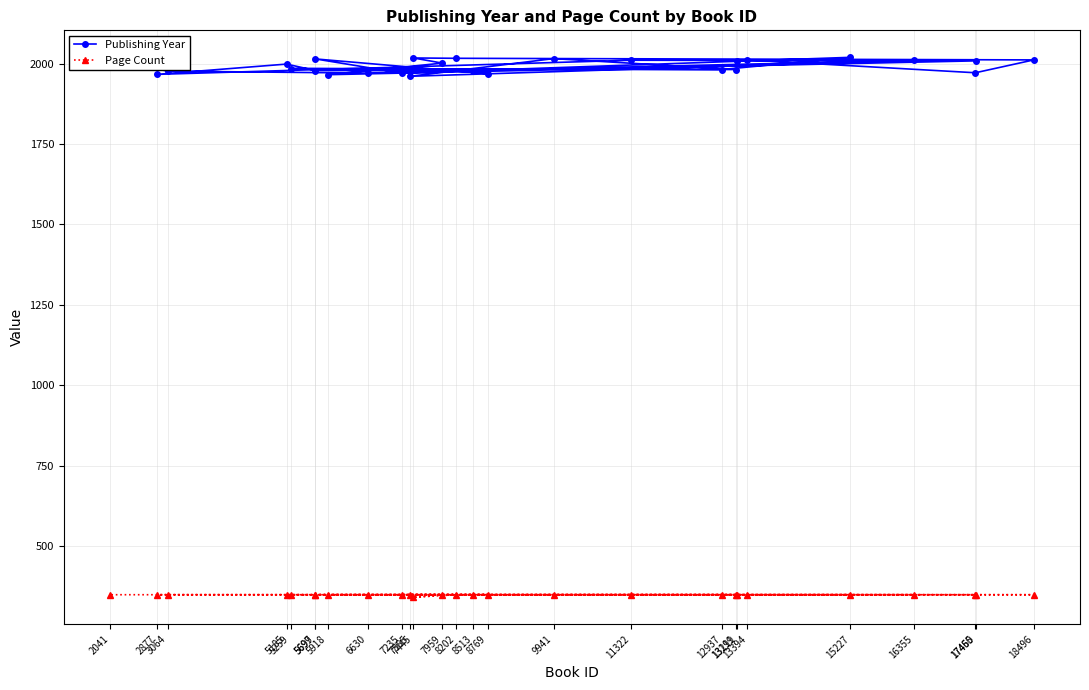

What is the value of the Publishing Year point at the 27th from the left?

2012